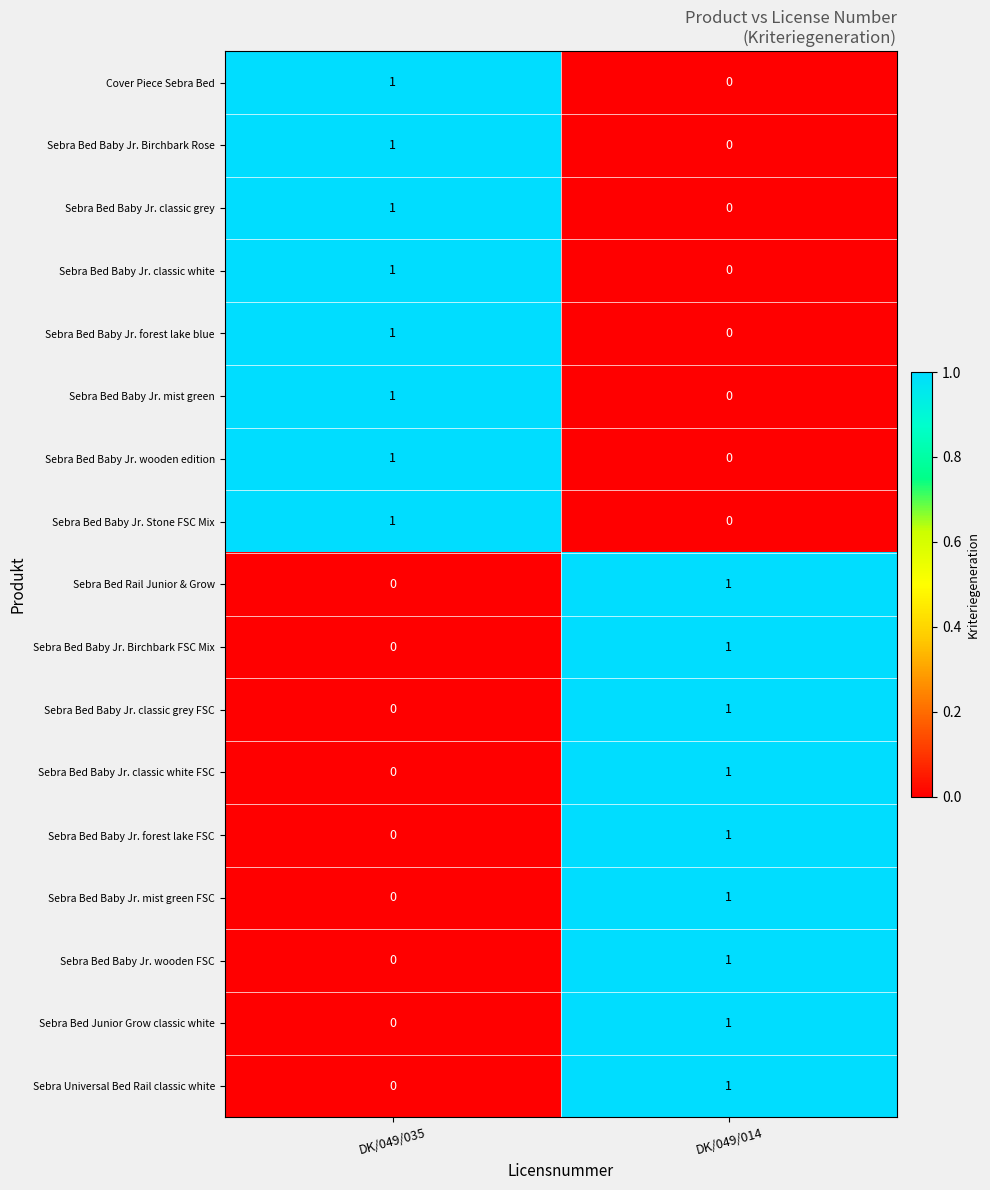

True or false: Sebra Bed Baby Jr. mist green FSC has a value of 2 at DK/049/014.

False